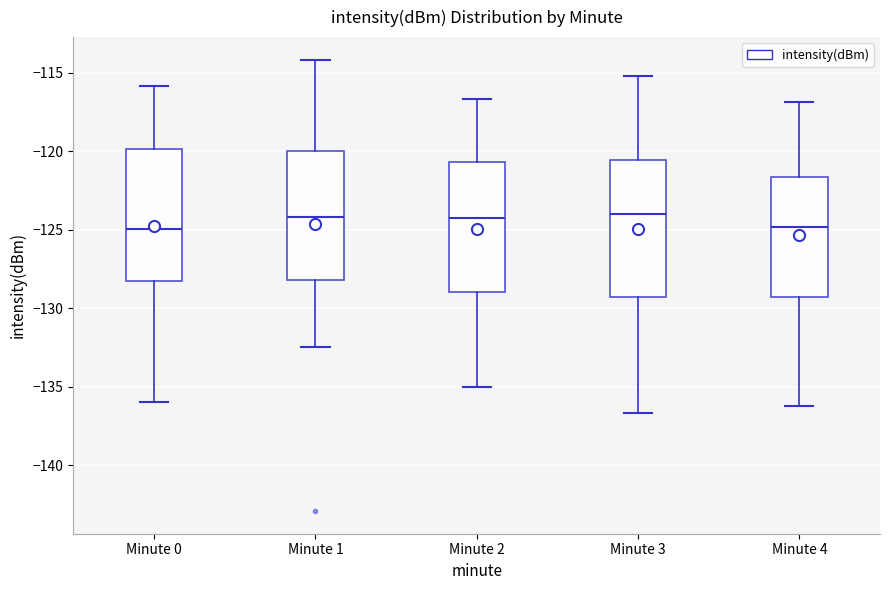

Where is the upper edge of the box for Minute 3 on the y-axis? The values are not printed on the chart, so give them approximately, as read against the axis.

-120.5